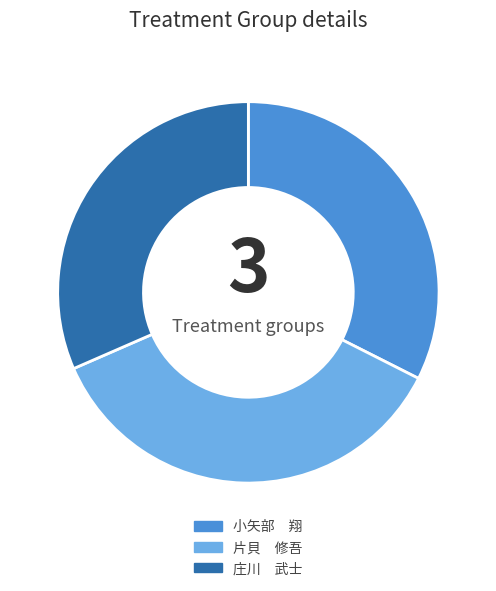

Rank the categories by value from lowest to highest.

庄川 武士, 小矢部 翔, 片貝 修吾